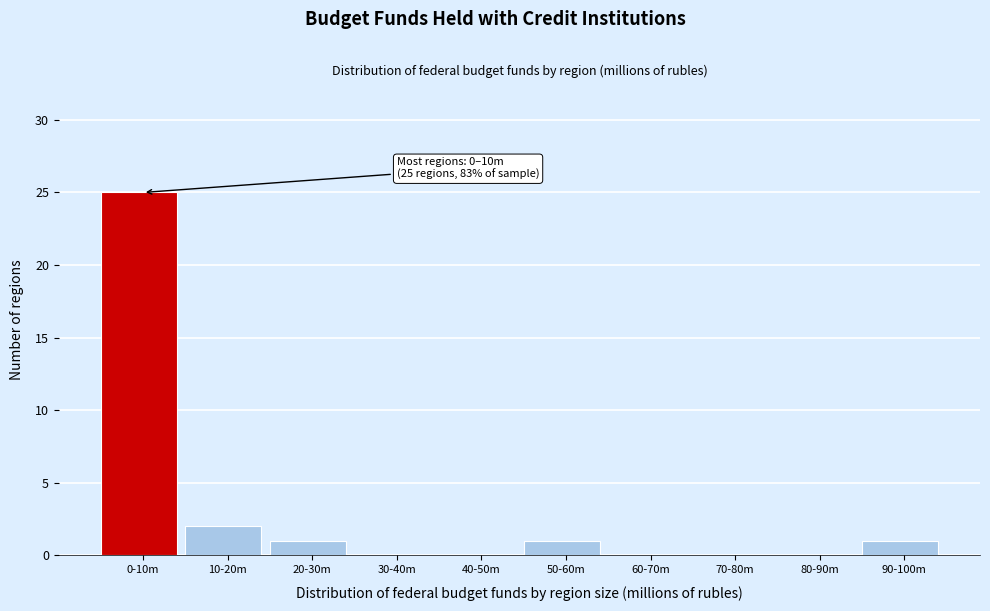

Reading right to left, what are all the values shown in this chart?

90-100m=1	80-90m=0	70-80m=0	60-70m=0	50-60m=1	40-50m=0	30-40m=0	20-30m=1	10-20m=2	0-10m=25